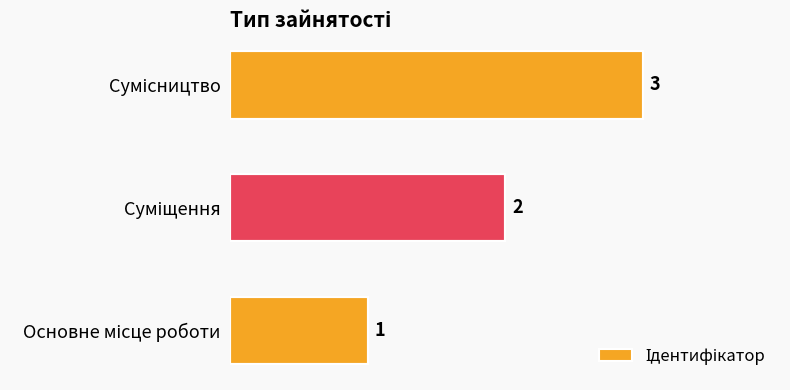

What is the sum of all values?

6